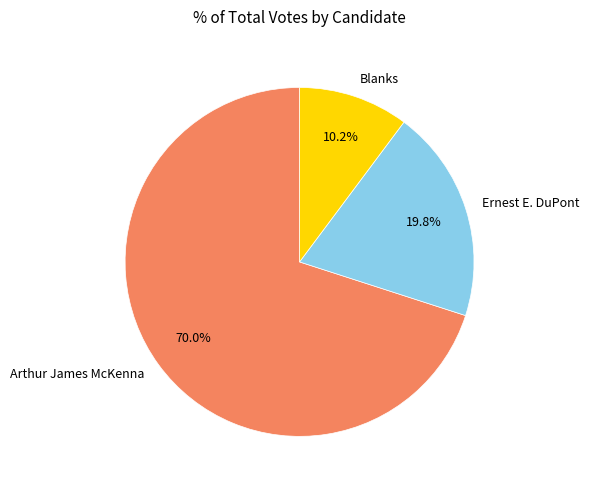

Is the sum of Ernest E. DuPont and Blanks greater than half?

No